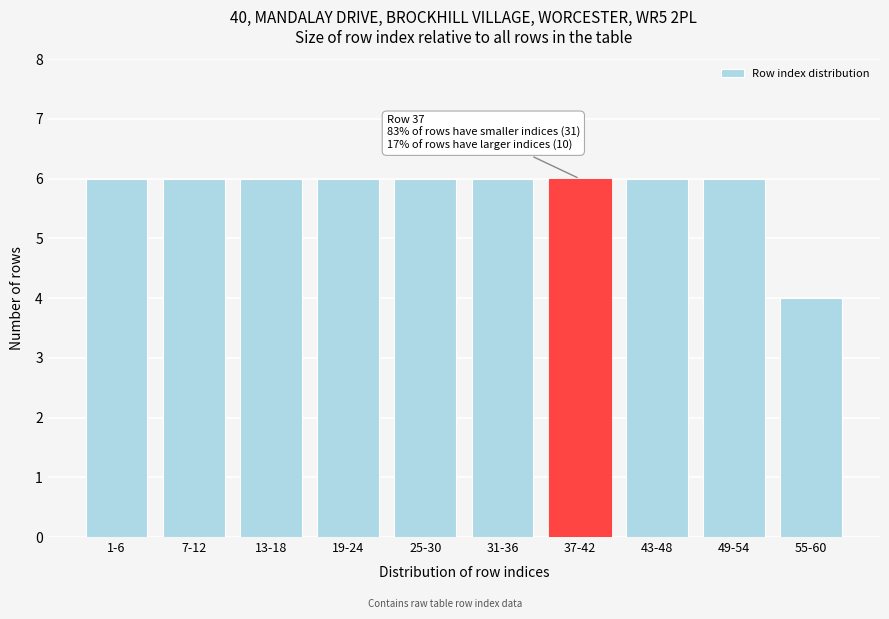

Reading right to left, what are all the values shown in this chart?

55-60=4	49-54=6	43-48=6	37-42=6	31-36=6	25-30=6	19-24=6	13-18=6	7-12=6	1-6=6